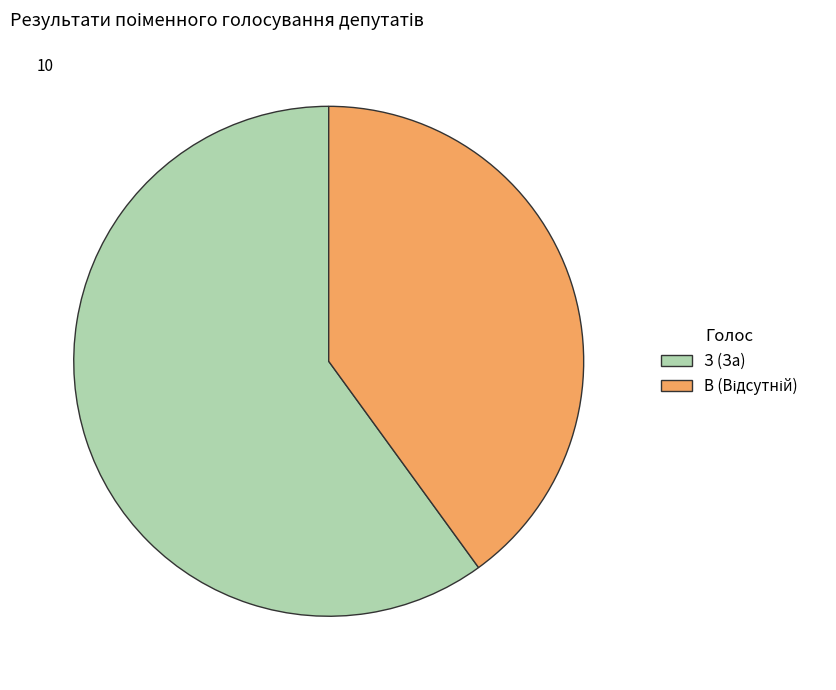

Does any single category account for the majority?

Yes